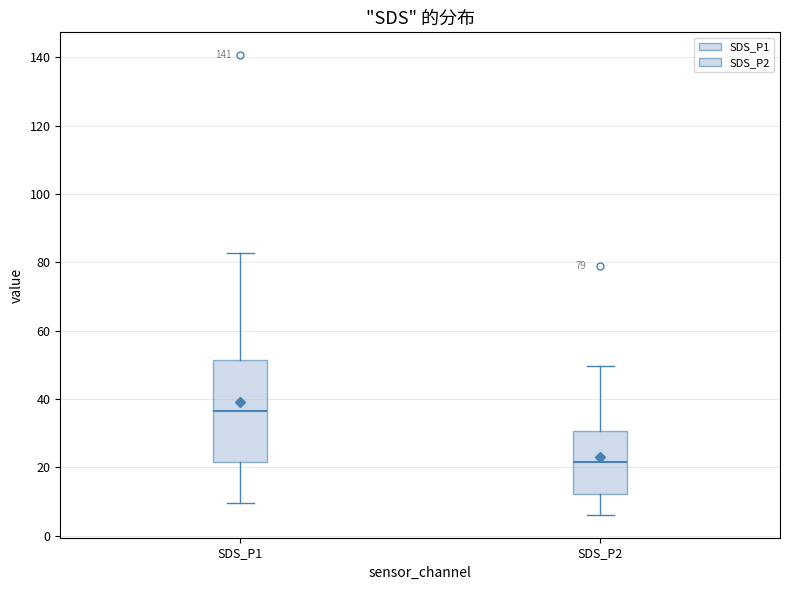

Which box's median line is the lowest?

SDS_P2